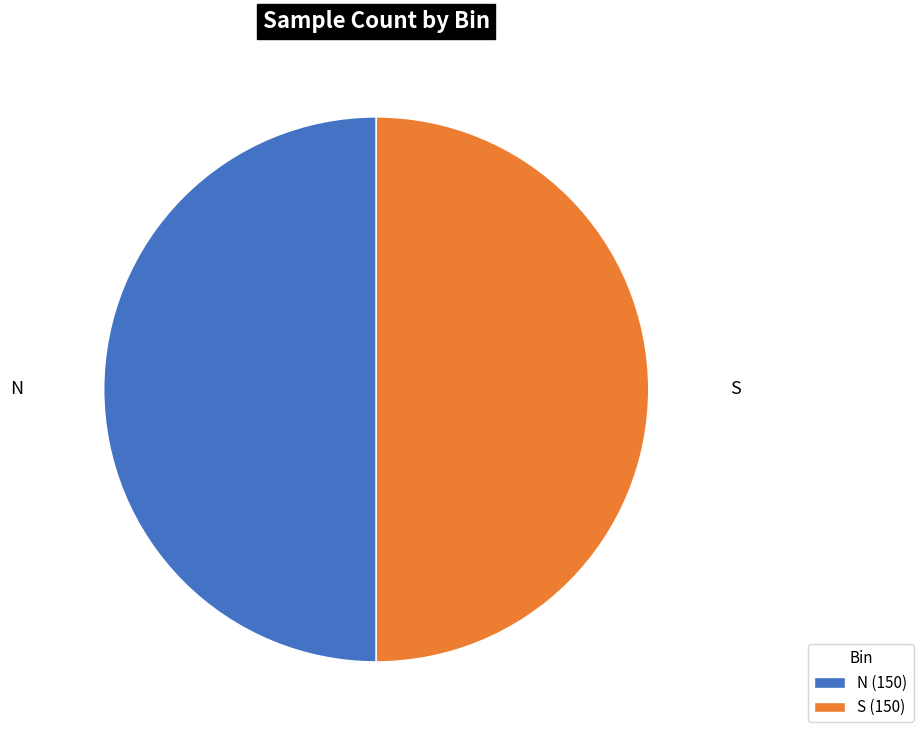

How many segments does this pie chart have?

2